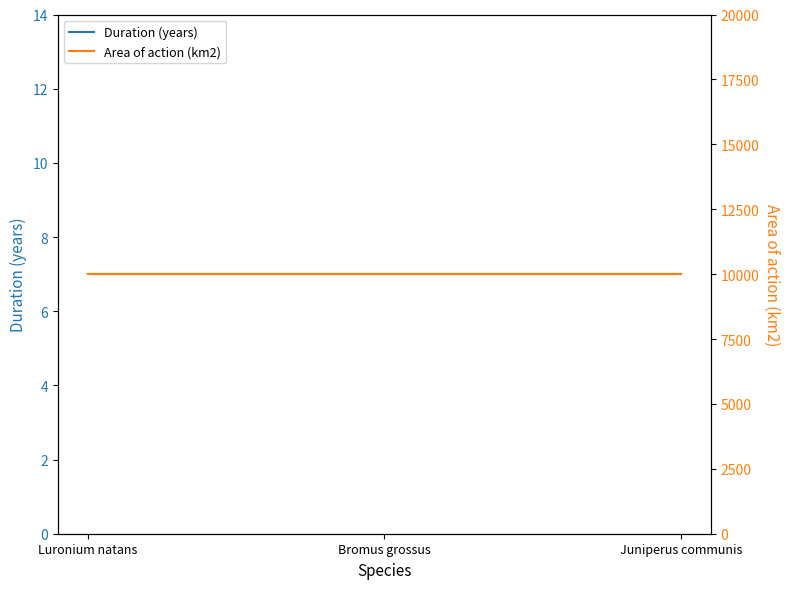

List the series in order of their peak value, highest first.

Area of action (km2), Duration (years)